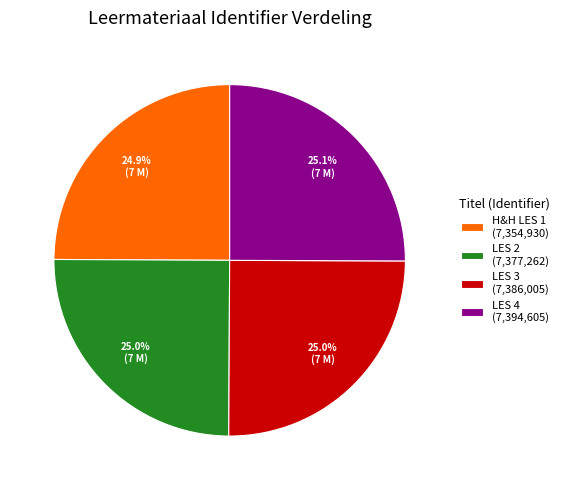

What is the total percentage of LES 3 and H&H LES 1?

49.9%